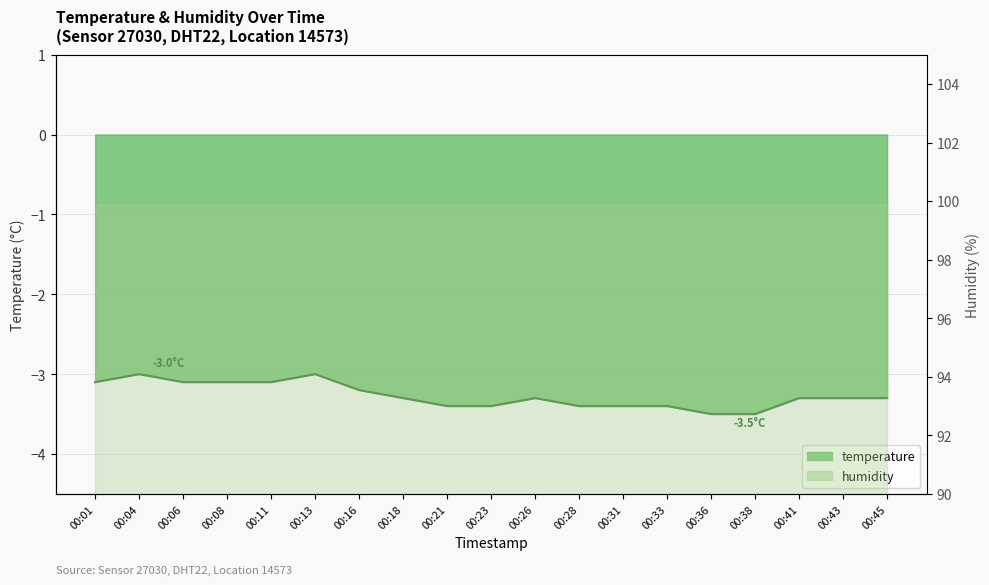

Count the number of categories in the chart.

19